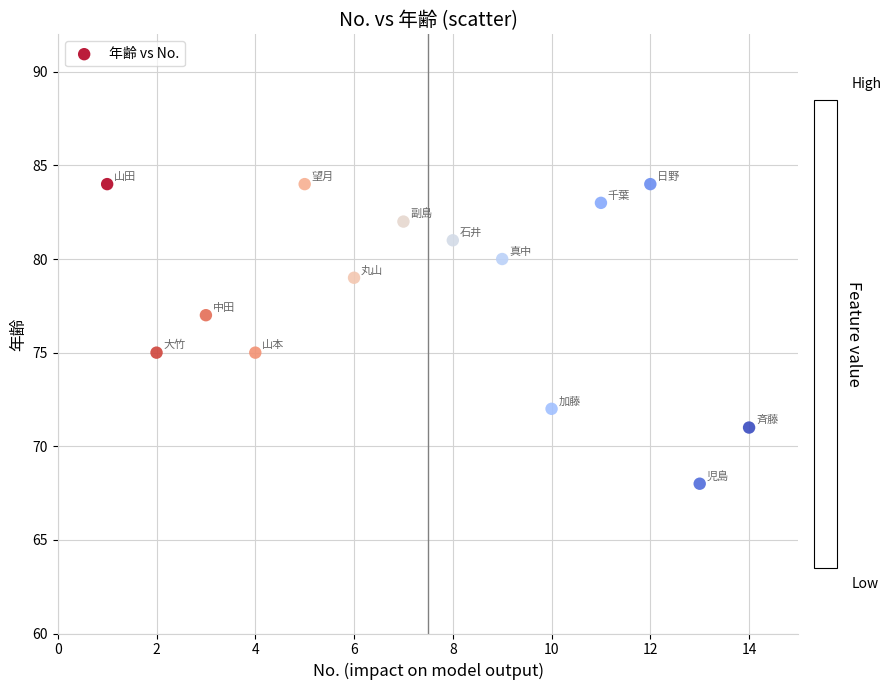

List the coordinates of all points as (X, Y) pairs, reading left to right.

(1, 84)  (2, 75)  (3, 77)  (4, 75)  (5, 84)  (6, 79)  (7, 82)  (8, 81)  (9, 80)  (10, 72)  (11, 83)  (12, 84)  (13, 68)  (14, 71)